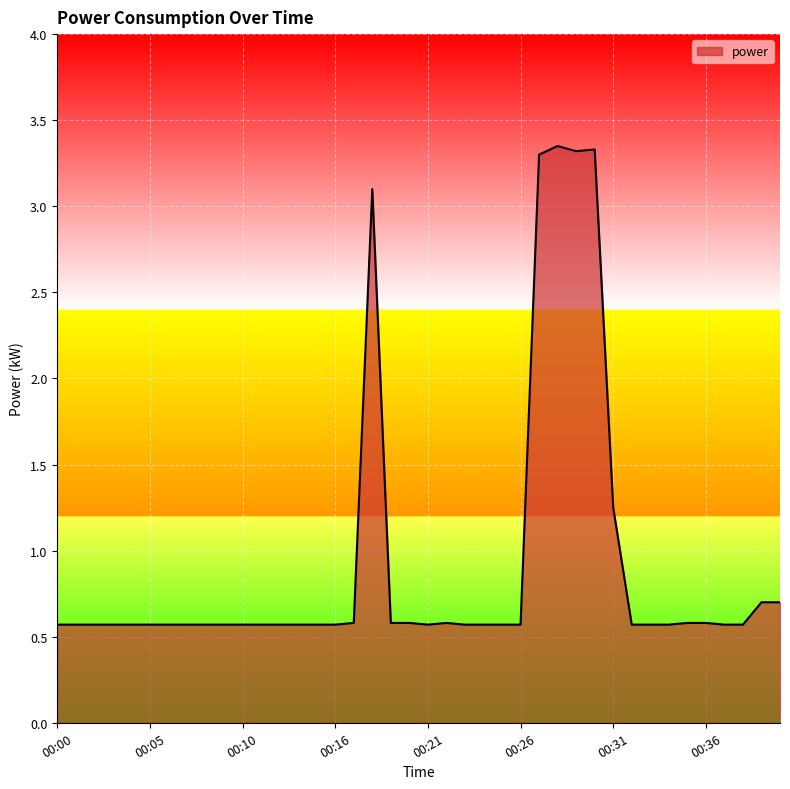

What is the difference between the maximum and minimum values?

2.8